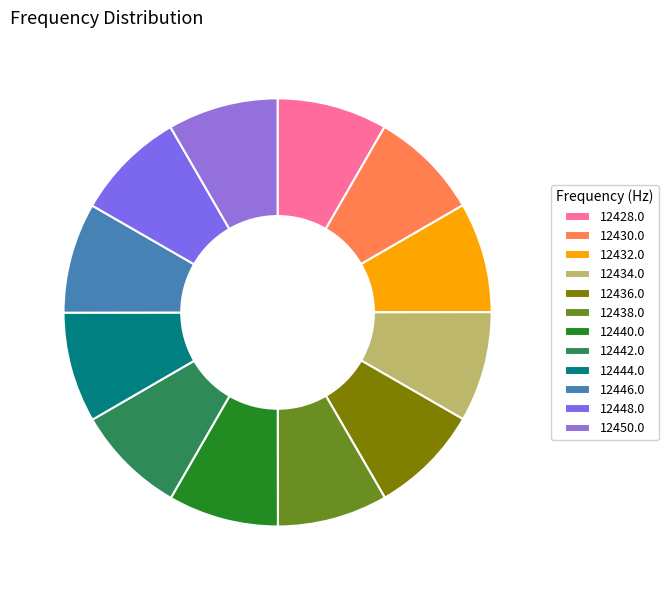

How many slices are in this pie chart?

12